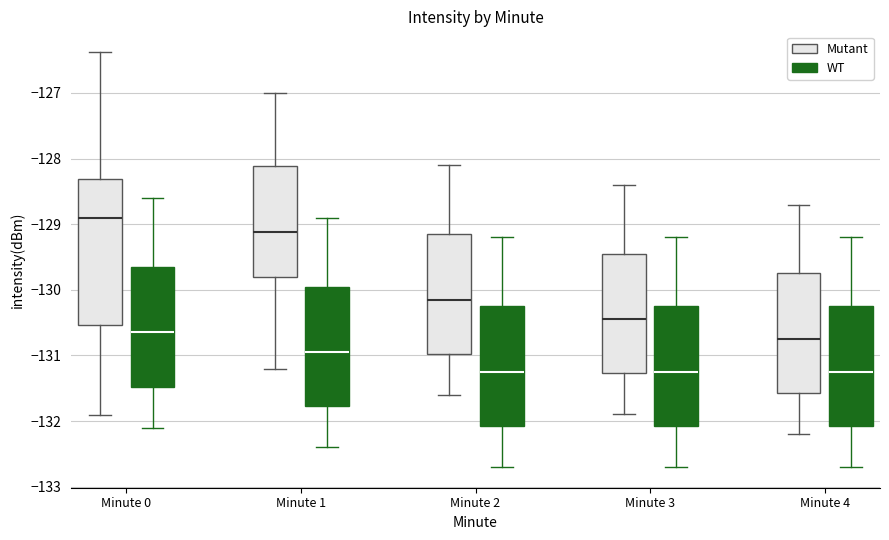

Where does the upper whisker of the box for Minute 1 (Mutant) end on the y-axis? The values are not printed on the chart, so give them approximately, as read against the axis.

-127.0